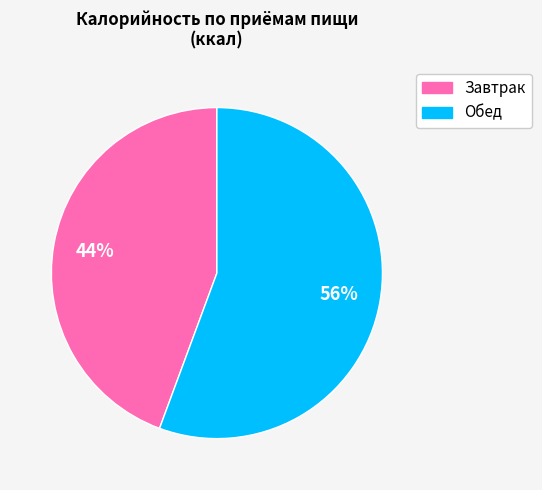

Which slice represents more than half of the pie?

Обед